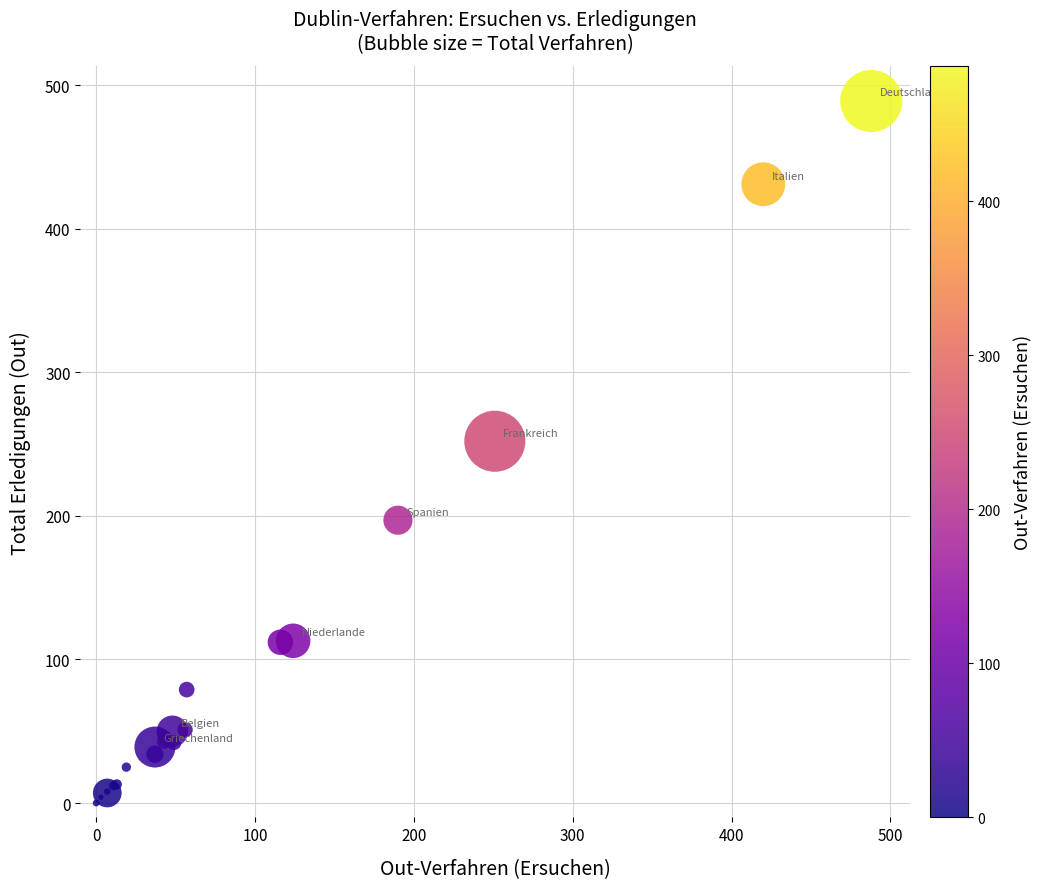

What Y value in the scatter plot is closest to 244?

252